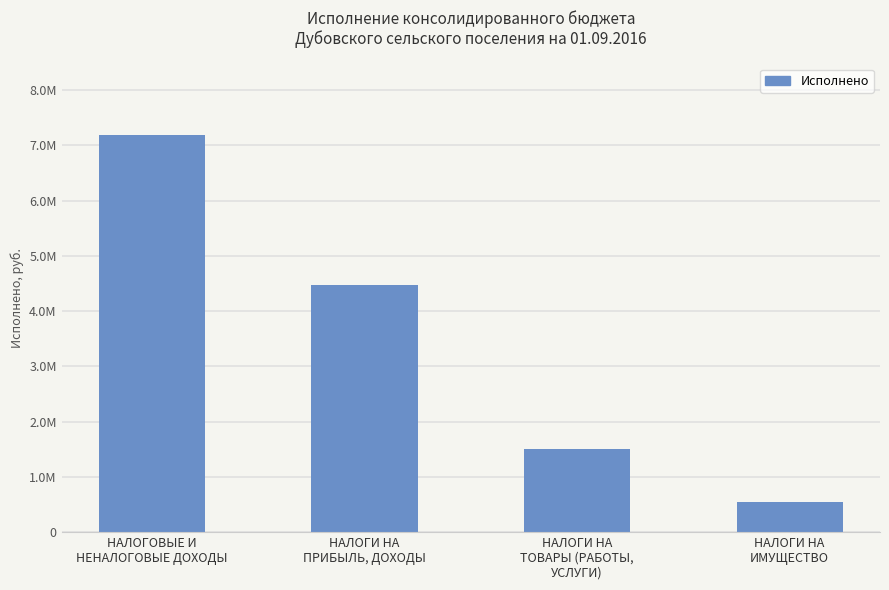

What value does the data have at НАЛОГИ НА
ИМУЩЕСТВО?

551673.8